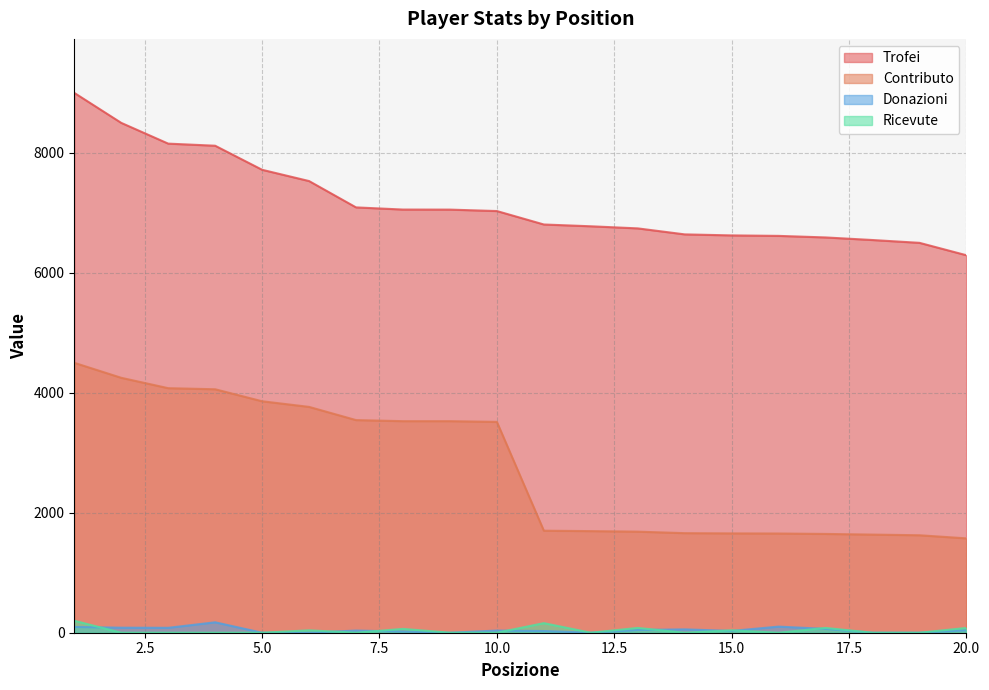

True or false: Contributo and Donazioni cross at least once.

False